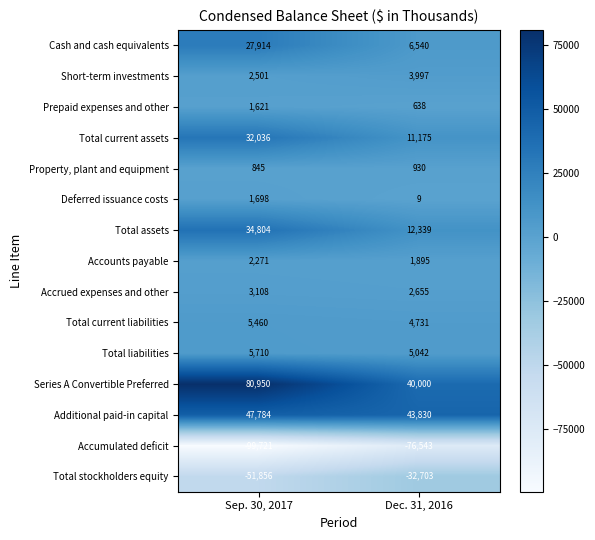

What is the difference between the highest and lowest values at Sep. 30, 2017?

180671